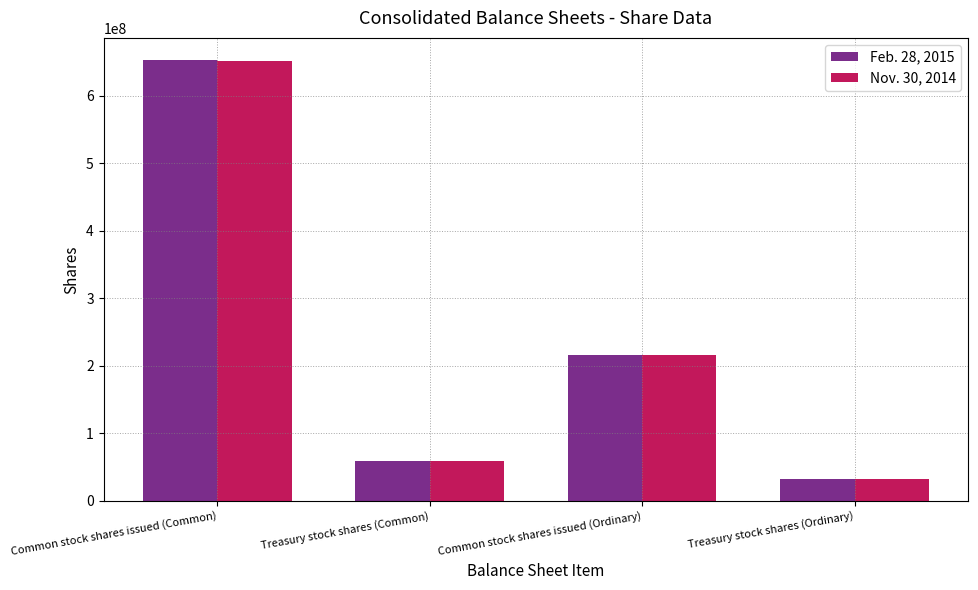

What is the sum of all Nov. 30, 2014 values?

959000000